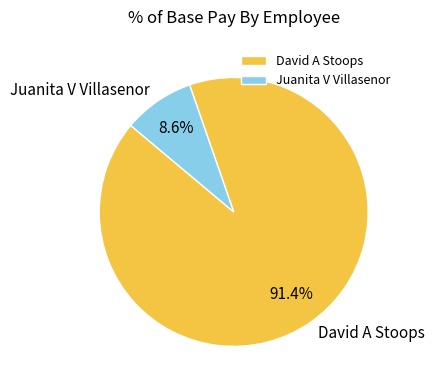

To the nearest percent, what is the difference between the Juanita V Villasenor and David A Stoops slice percentages?

83%